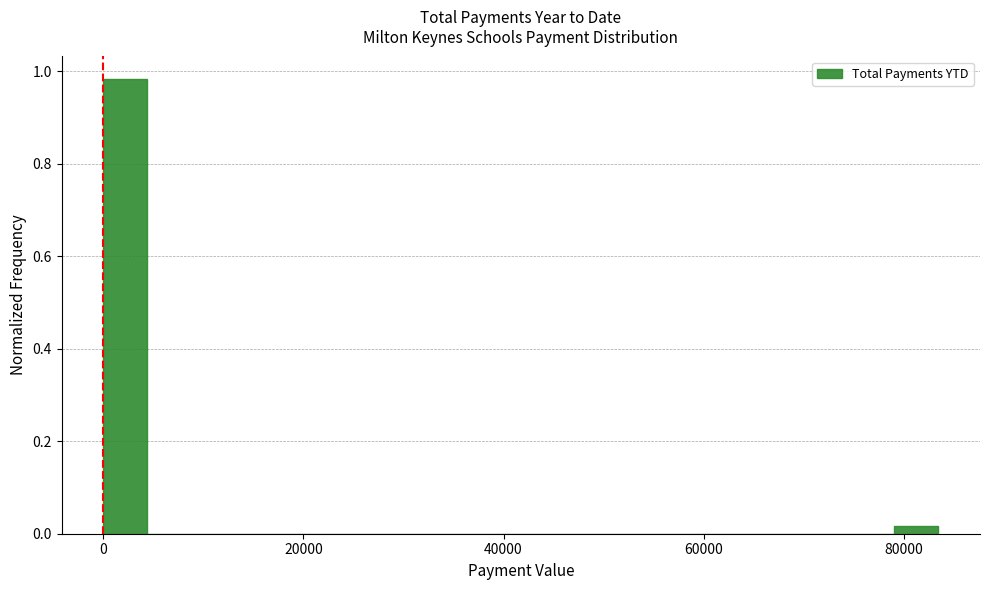

Read against the x-axis, roughly where is the centre of the tallest bar?

2000